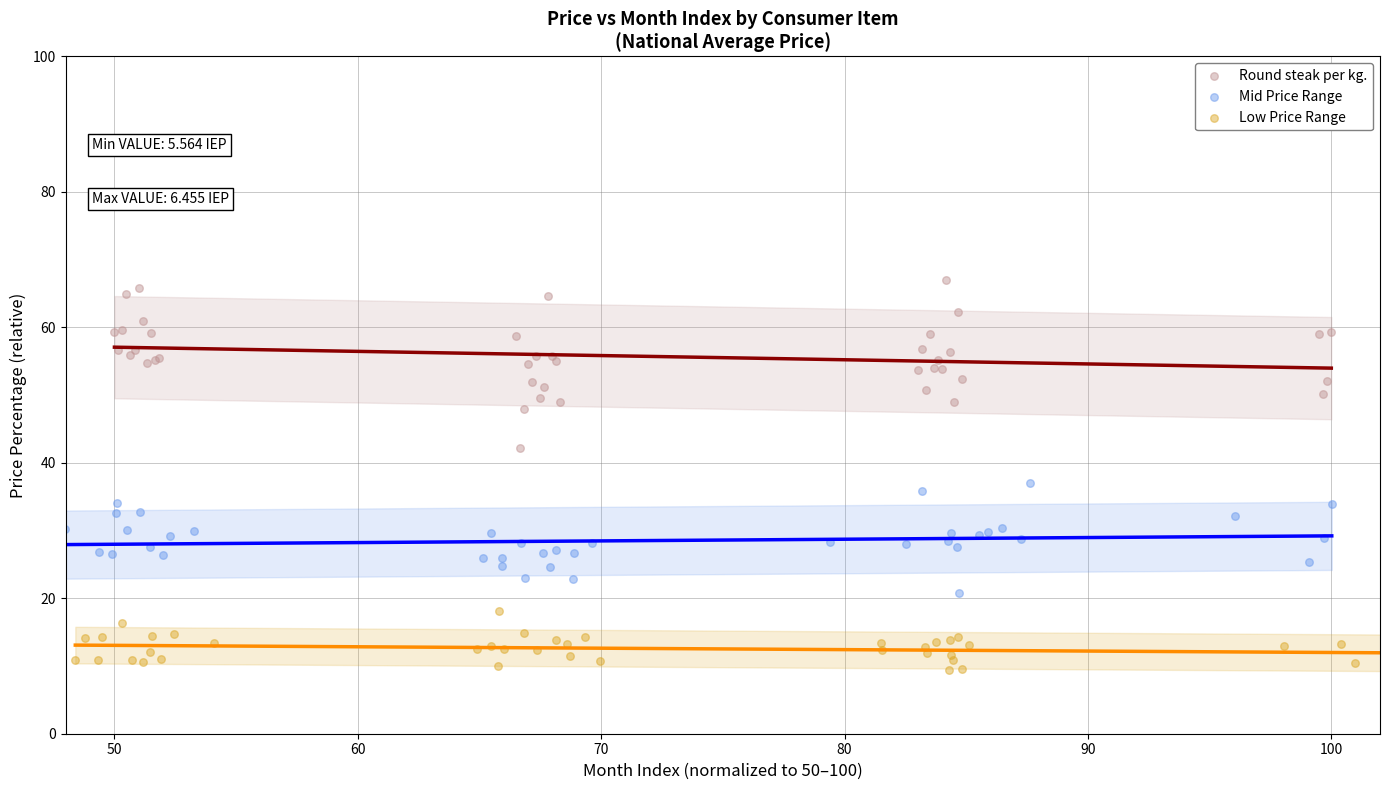

Which series has the largest Y range (max minus min)?

Round steak per kg.